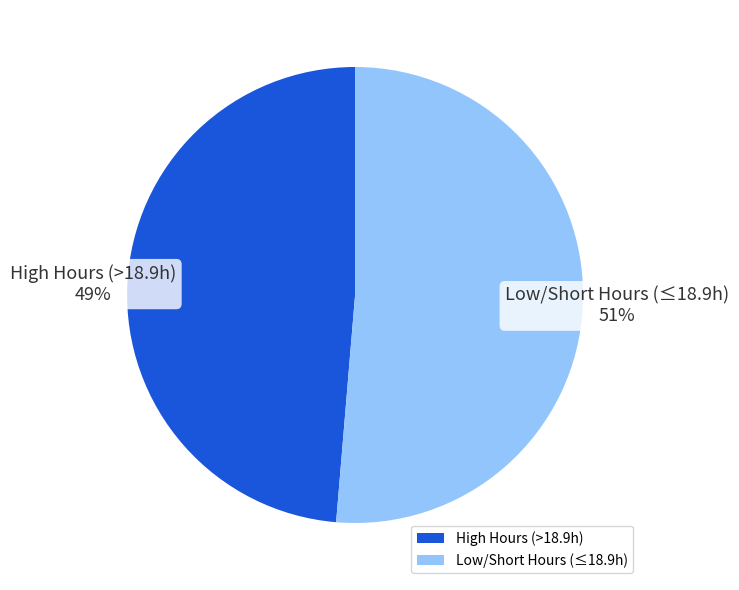

Count the number of slices in the pie.

2